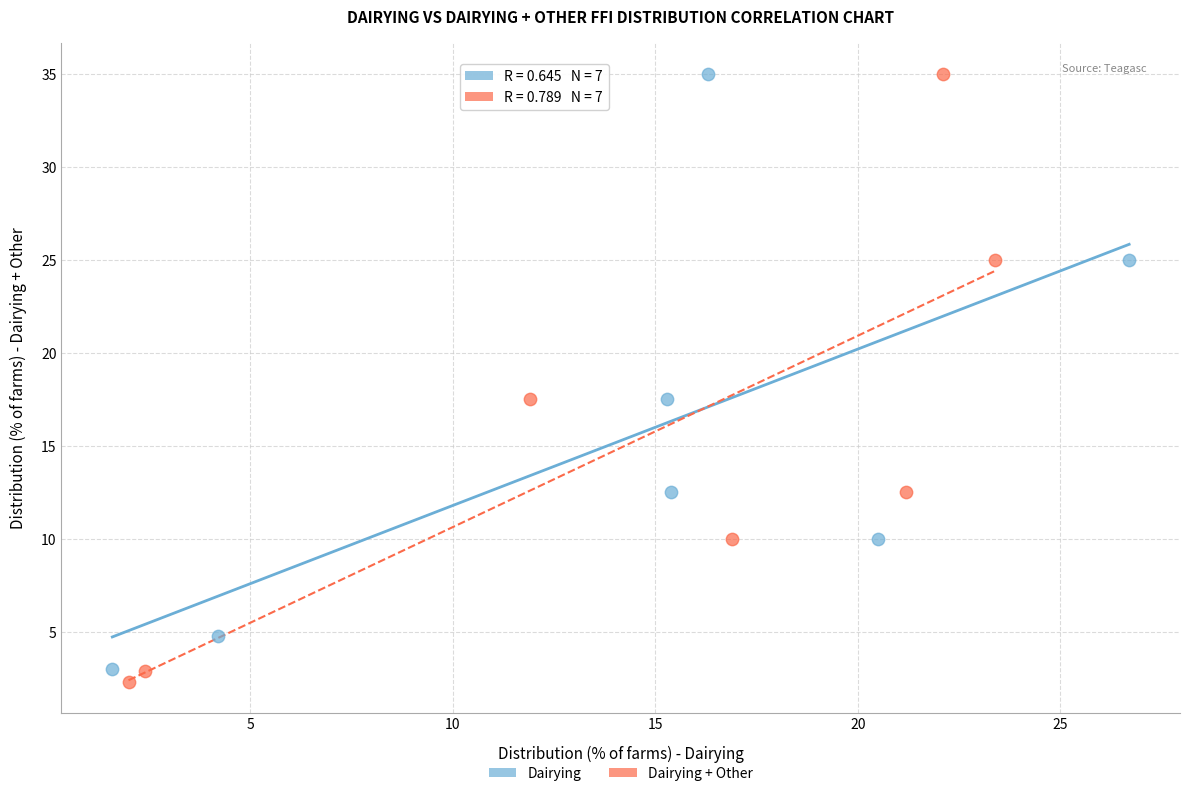

Which series has the largest Y range (max minus min)?

Dairying + Other